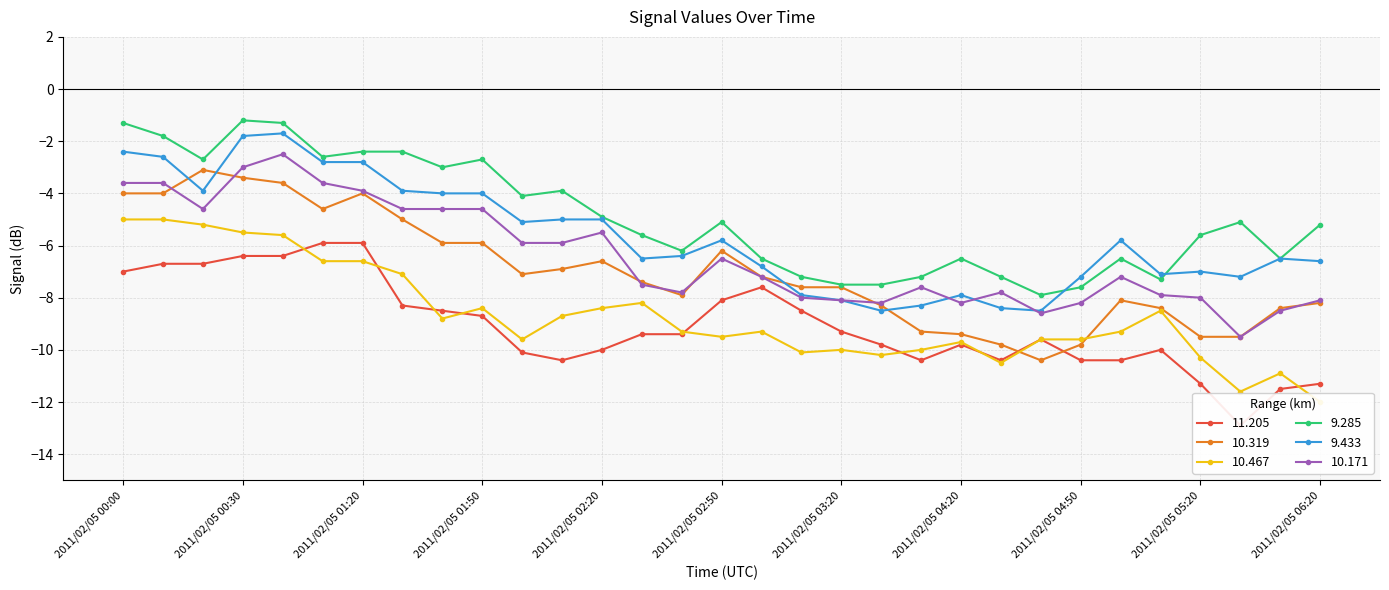

Does the chart display data point markers on the line(s)?

Yes